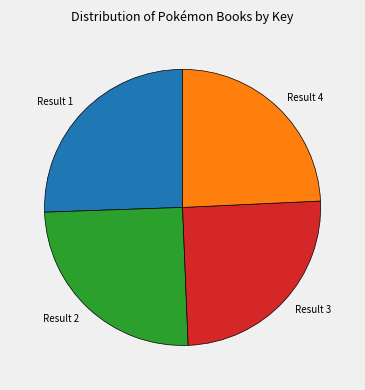

Is there a majority slice in this chart?

No